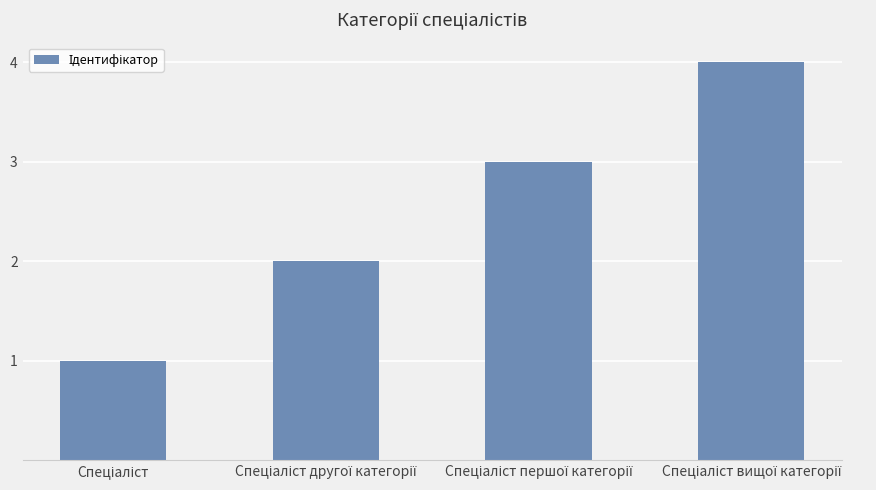

Reading left to right, what are all the values shown in this chart?

1	2	3	4